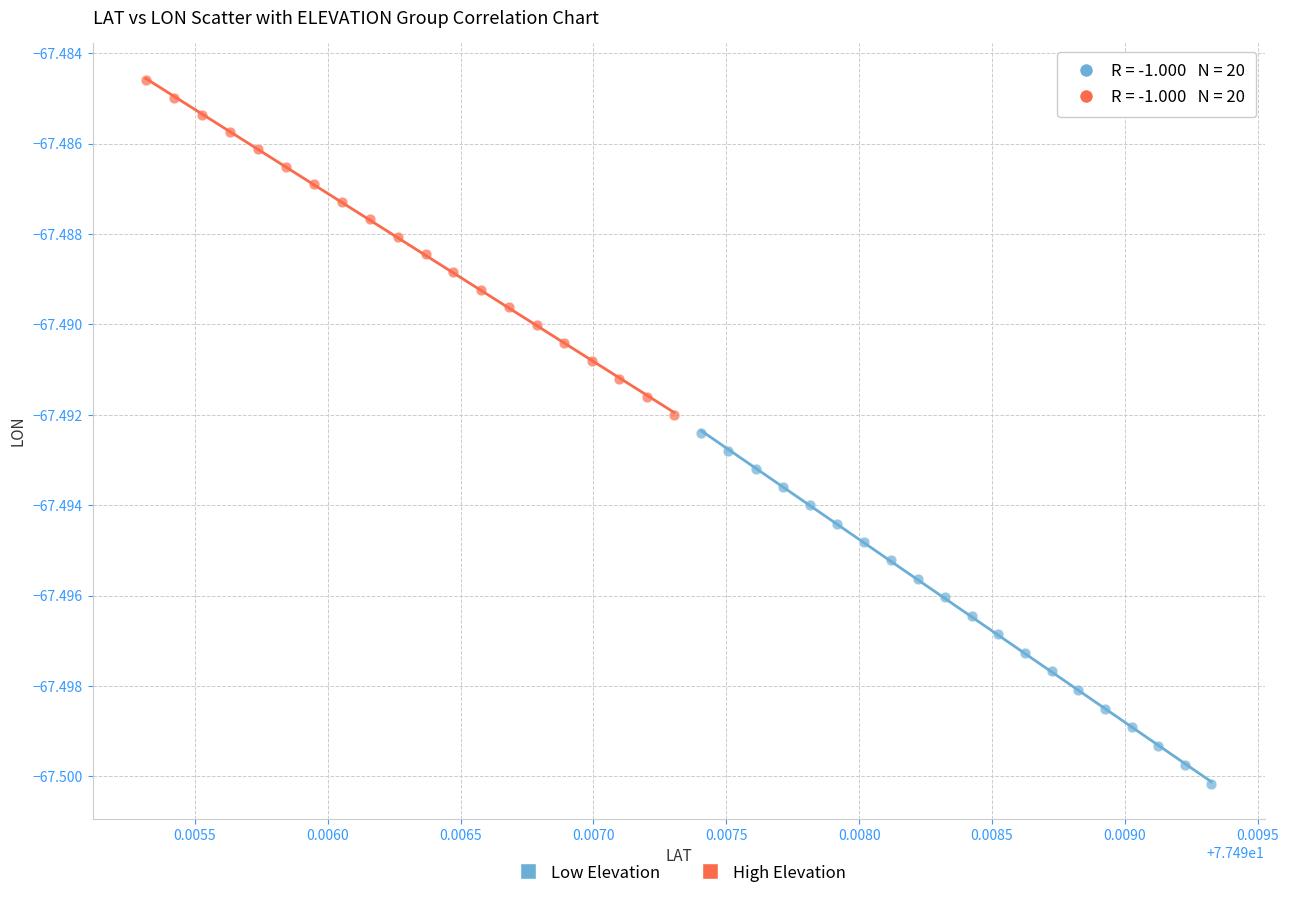

Which series contains the highest Y value?

High Elevation